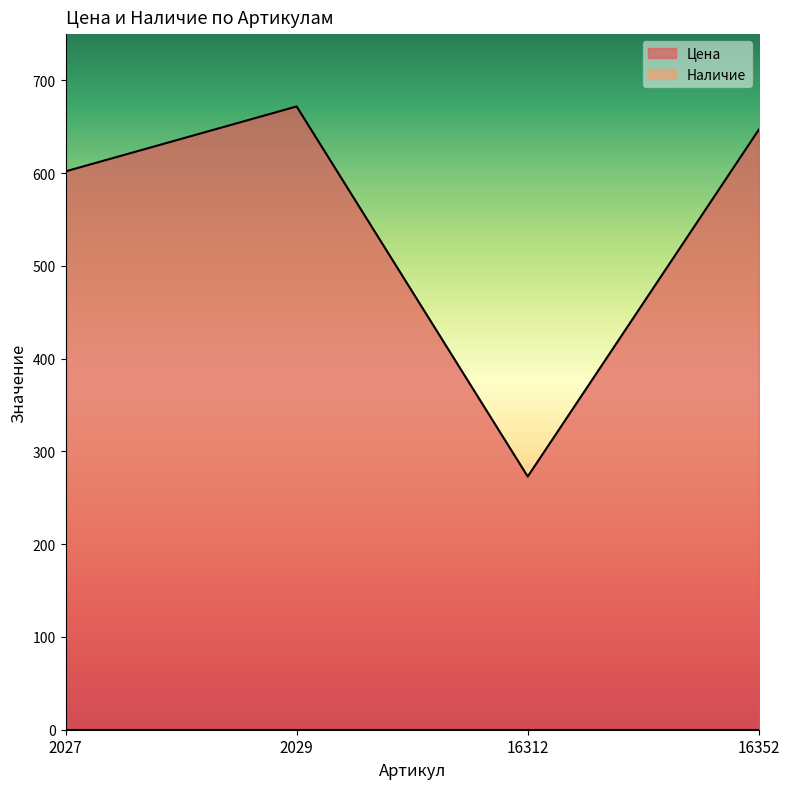

How many points are lower than both their immediate neighbors (excluding endpoints)?

1